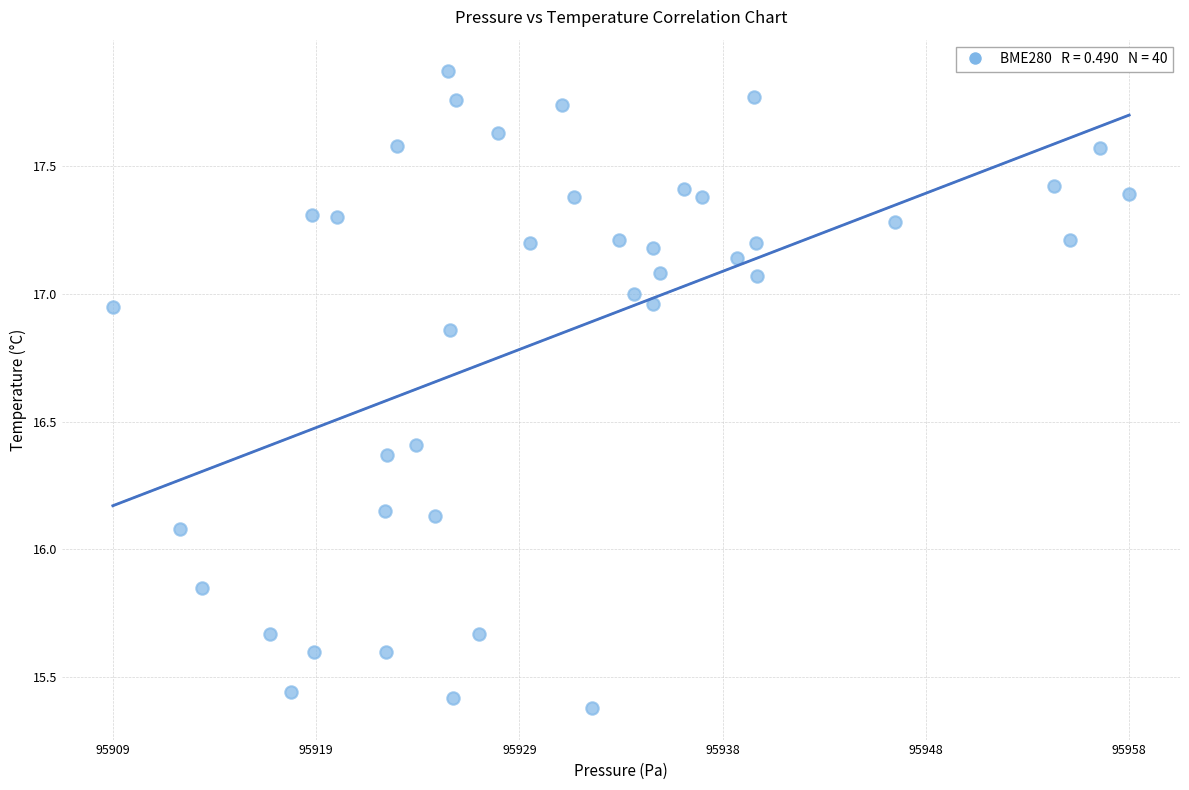

What is the range of Y values (max minus min)?

2.5